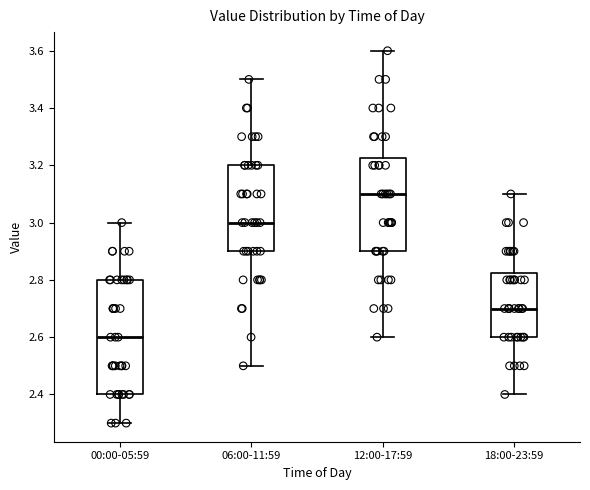

Where is the lower edge of the box for 06:00-11:59 on the y-axis? The values are not printed on the chart, so give them approximately, as read against the axis.

2.90